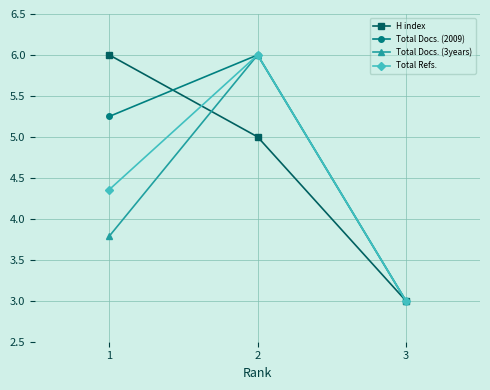

How many Total Docs. (2009) values are between 3 and 6?

3